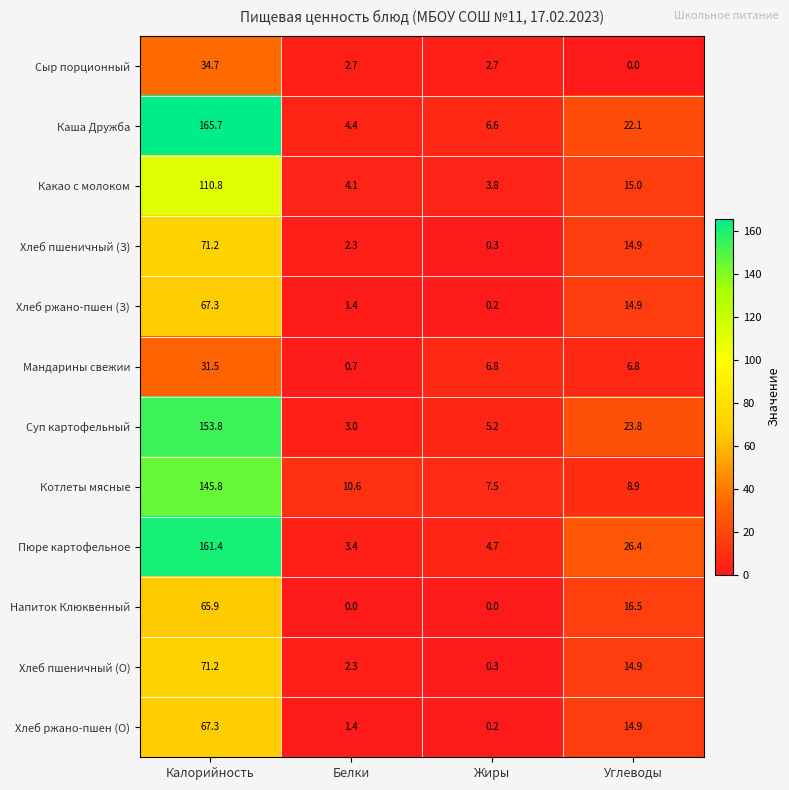

Count the number of data series in this chart.

12